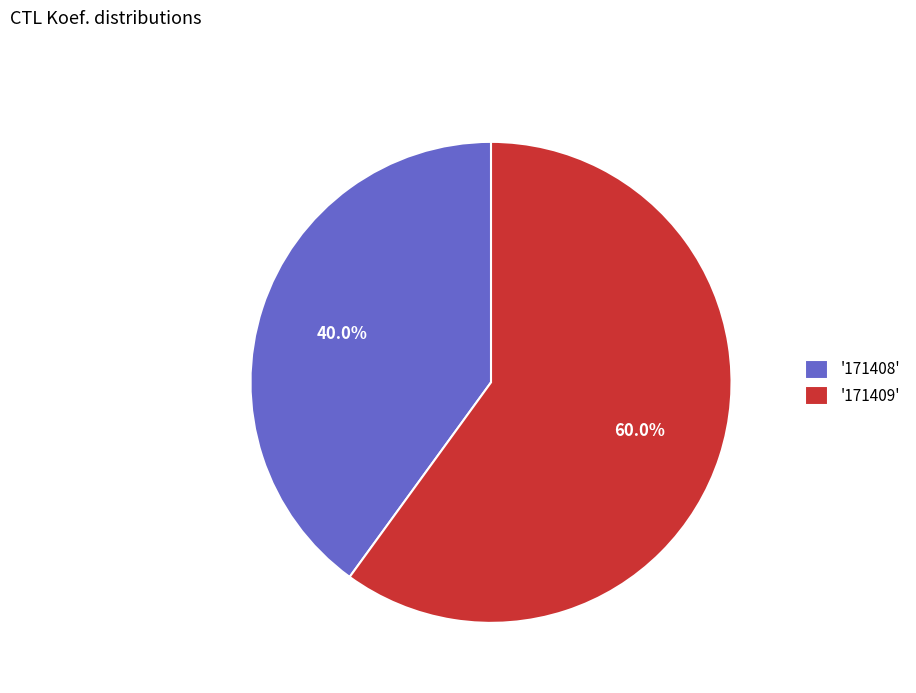

What percentage do '171409' and '171408' together represent?

100.0%